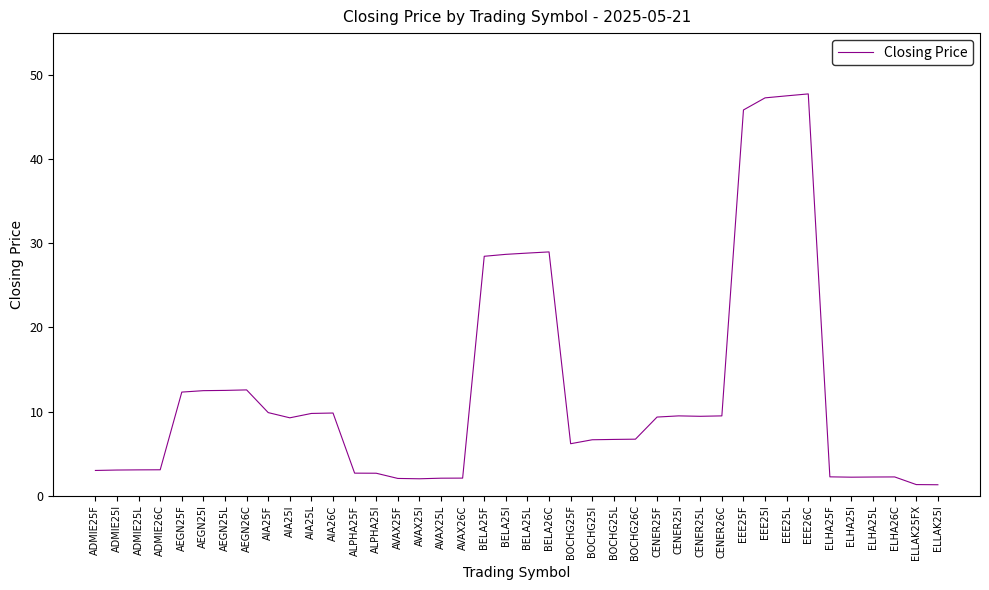

Approximately how many times larger is the value at CENER25I compared to BOCHG25I?

1.4